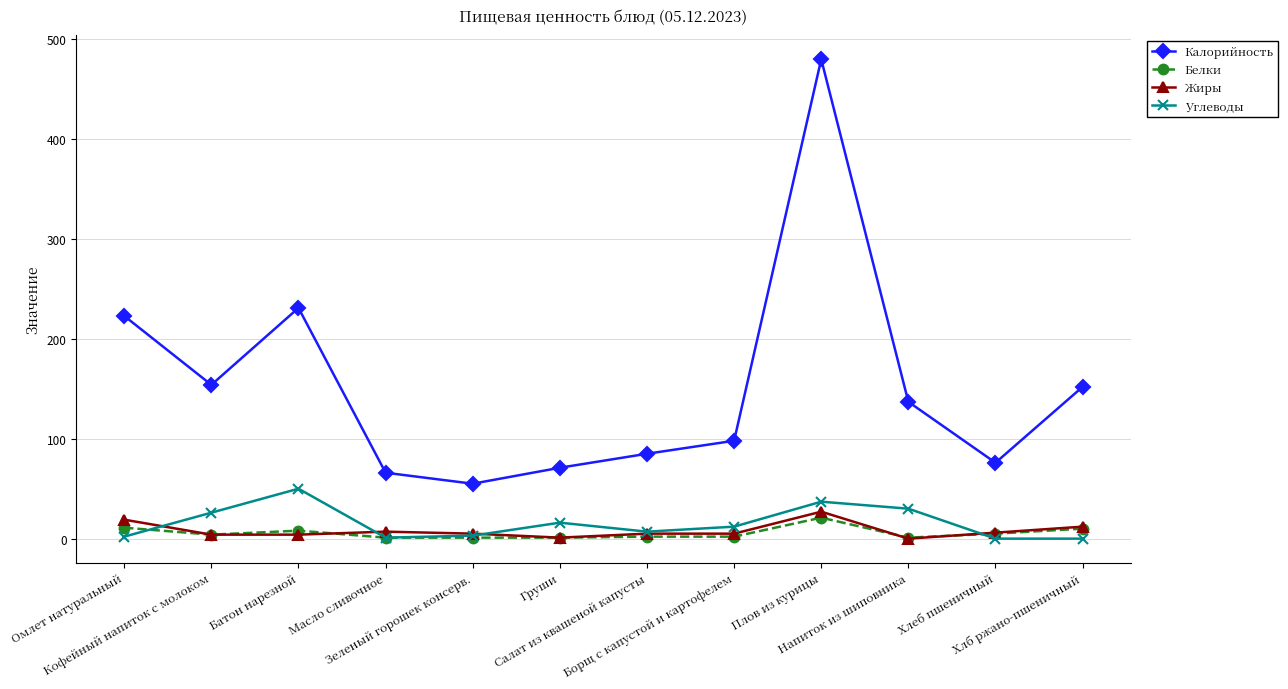

What is the average value of the Калорийность series?

152